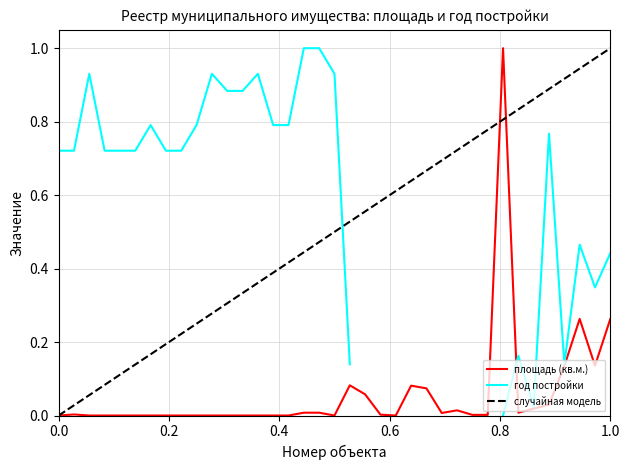

True or false: the data shows 0.0 at 18.

False